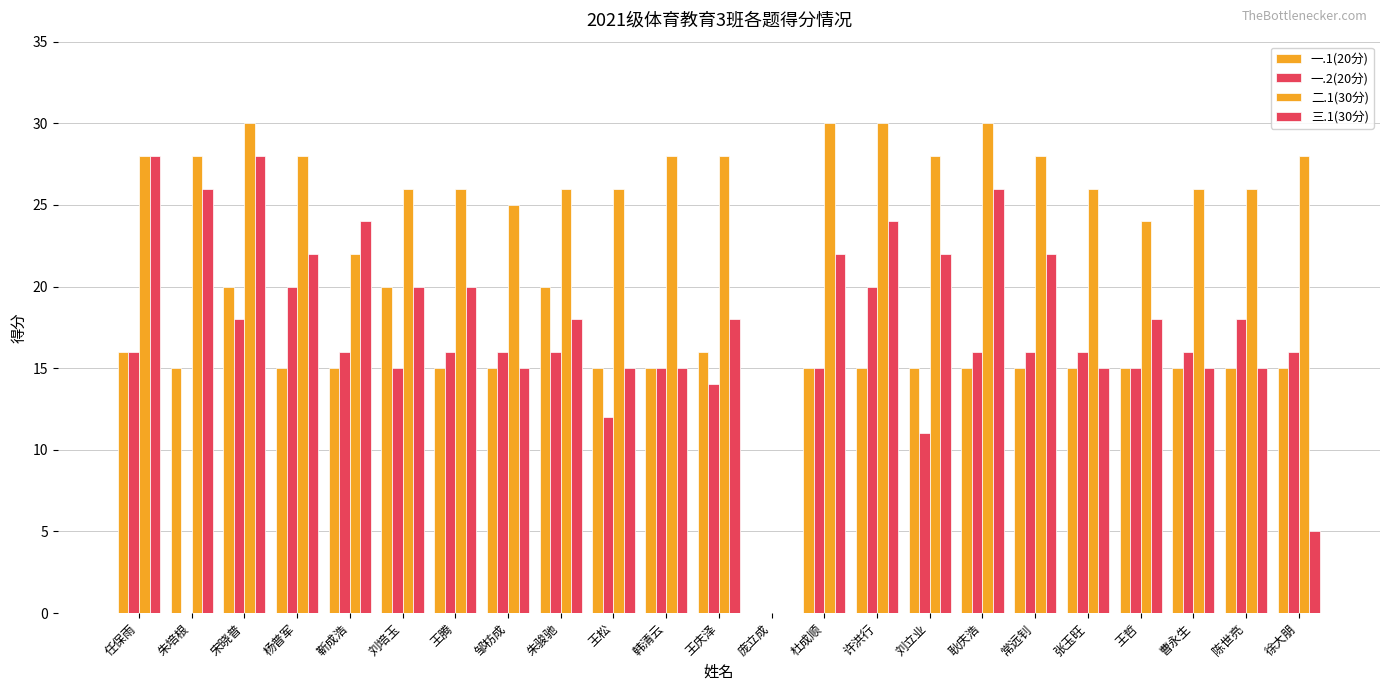

Is it true that 一.1(20分) equals 7 at 王腾?

False